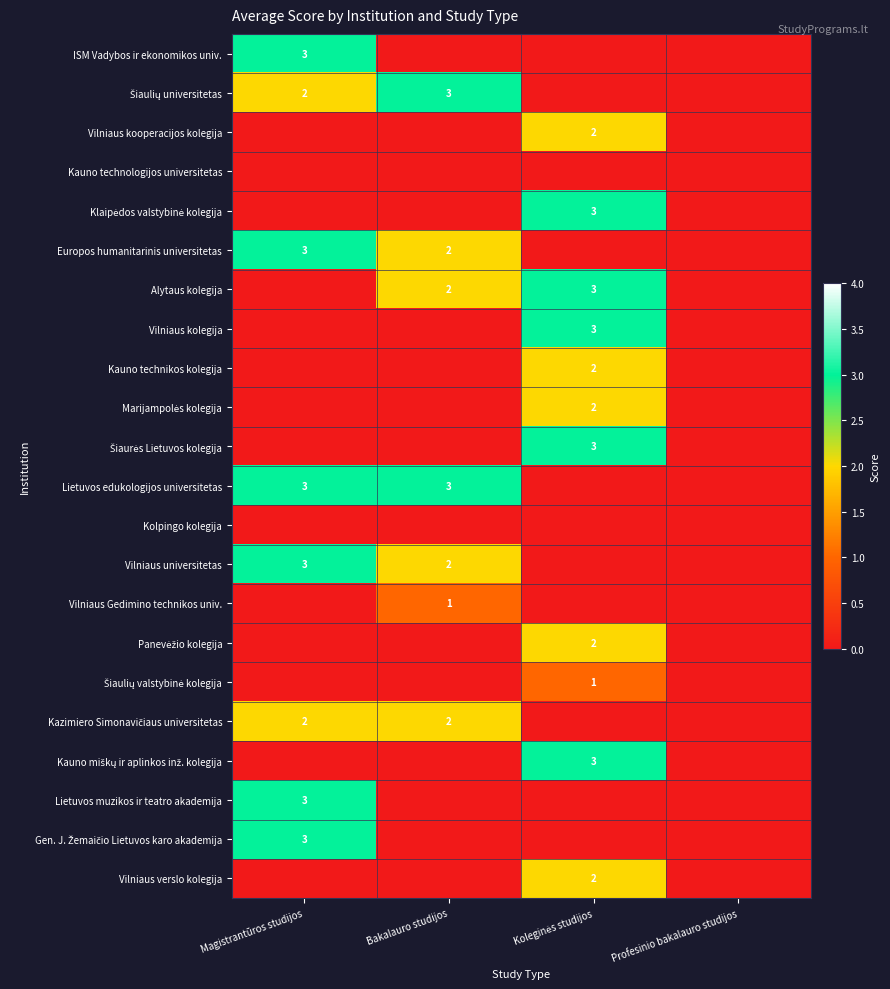

True or false: Lietuvos muzikos ir teatro akademija has a value of 1 at Magistrantūros studijos.

False